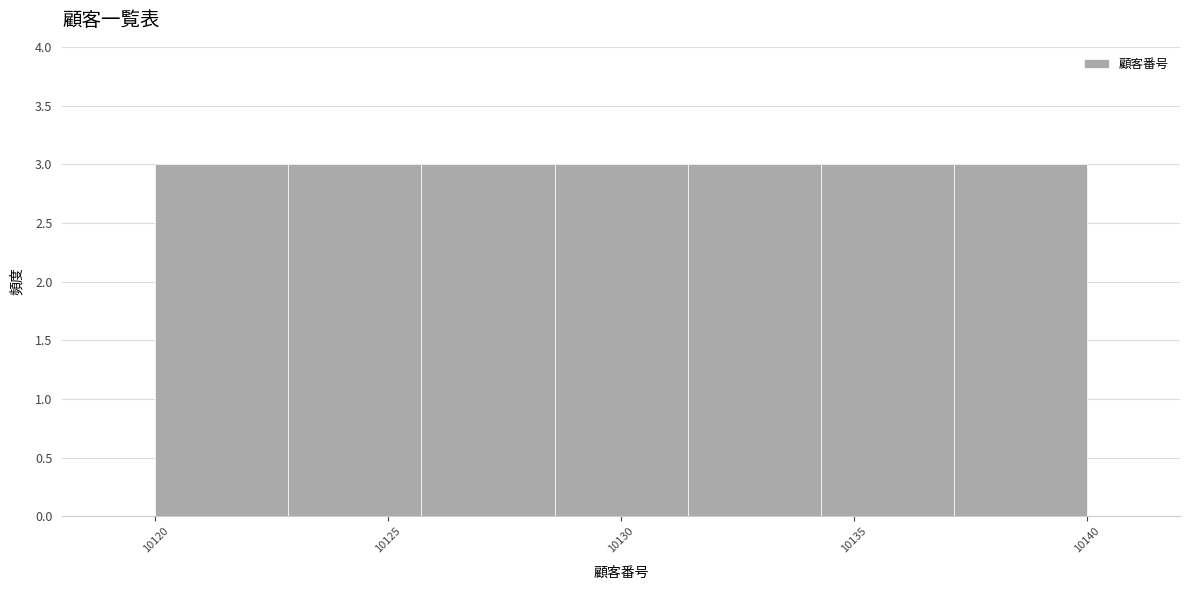

Reading left to right, list every bar in this chart as the range it spans on the x-axis followed by its height. Neither the bar edges nor the heights are printed on the chart, so give them approximately, as read against the axes.

10120.0 to 10123.0: 3
10123.0 to 10125.5: 3
10125.5 to 10128.5: 3
10128.5 to 10131.5: 3
10131.5 to 10134.5: 3
10134.5 to 10137.0: 3
10137.0 to 10140.0: 3